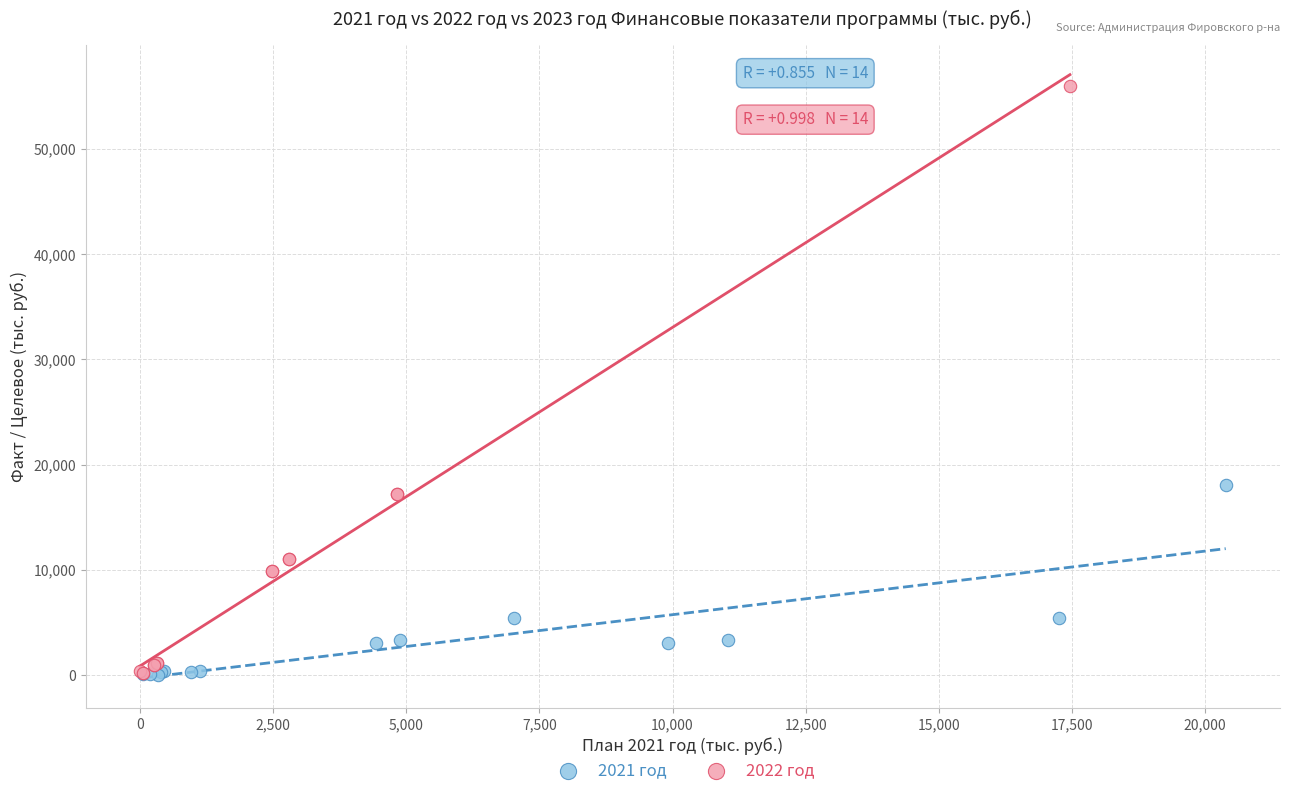

Which series has the largest Y range (max minus min)?

2022 год